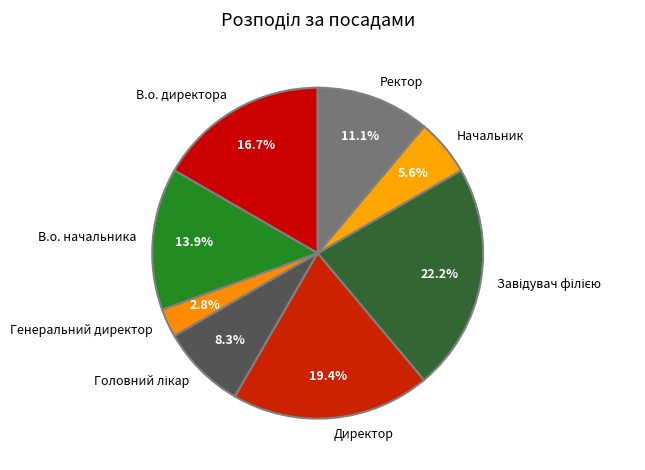

True or false: Директор accounts for 19% of the total.

True